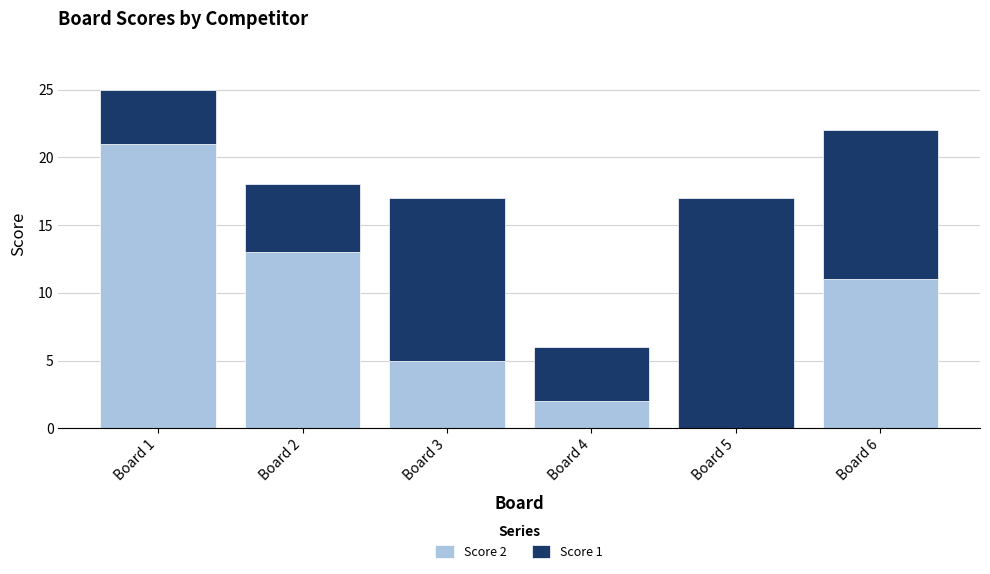

At which label does Score 2 reach its peak?

Board 1